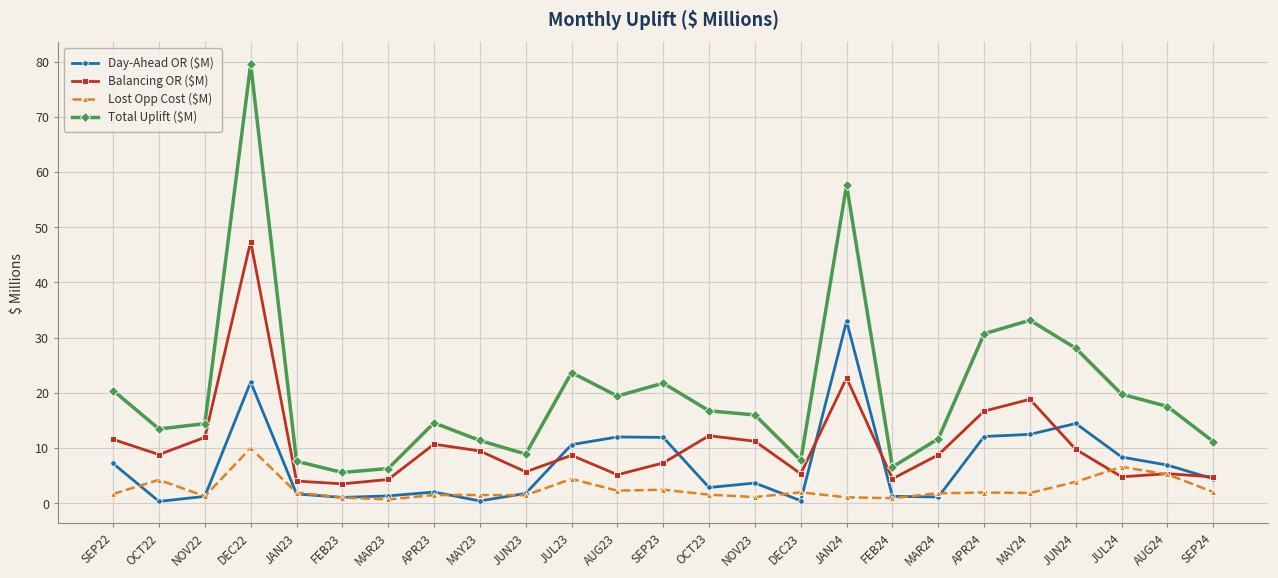

What is the highest value of the Day-Ahead OR ($M) series?

33.0